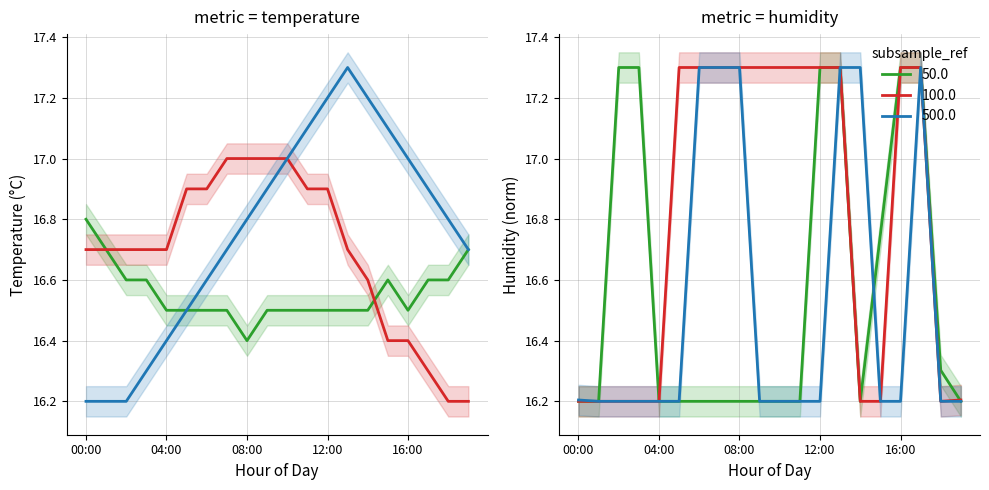

What is the value of the temperature_mid point at the 8th from the left?

17.0